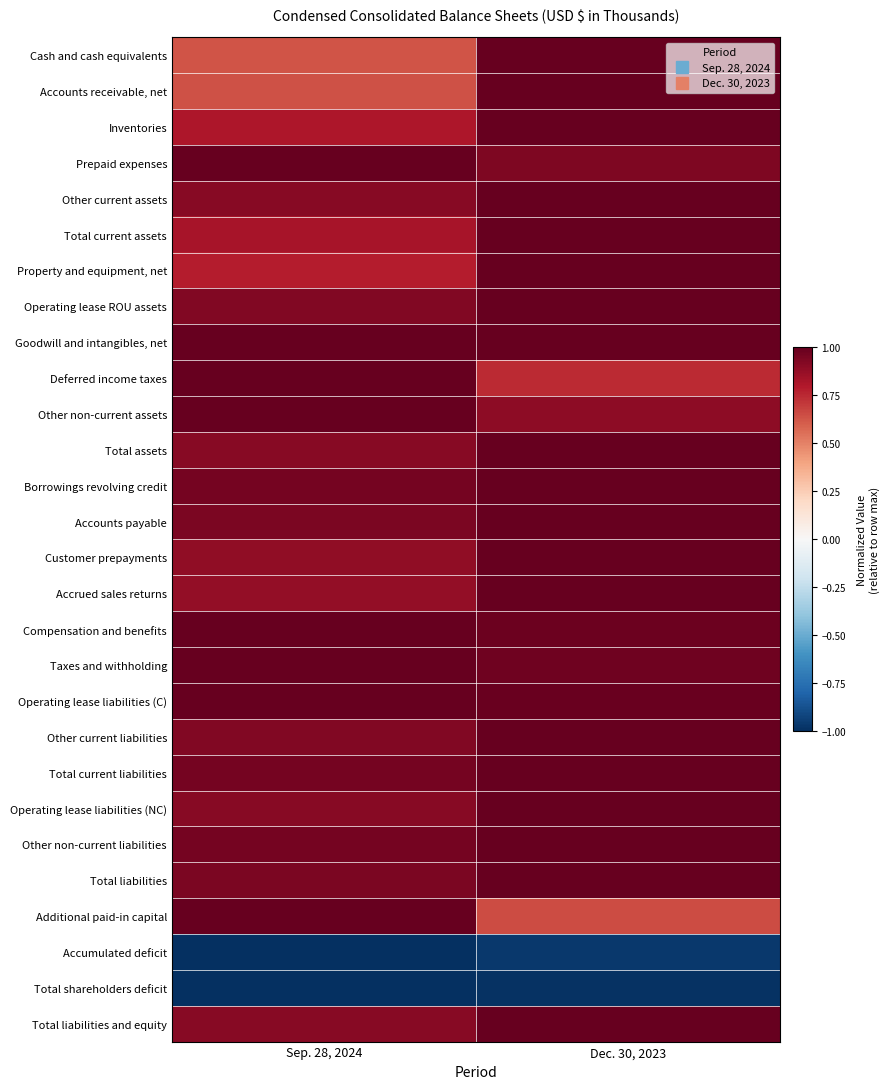

Reading left to right, list all the values displayed in this chart.

Cash and cash equivalents: Sep. 28, 2024=0.6	Dec. 30, 2023=1.0
Accounts receivable, net: Sep. 28, 2024=0.6	Dec. 30, 2023=1.0
Inventories: Sep. 28, 2024=0.8	Dec. 30, 2023=1.0
Prepaid expenses: Sep. 28, 2024=1.0	Dec. 30, 2023=0.9
Other current assets: Sep. 28, 2024=0.9	Dec. 30, 2023=1.0
Total current assets: Sep. 28, 2024=0.8	Dec. 30, 2023=1.0
Property and equipment, net: Sep. 28, 2024=0.8	Dec. 30, 2023=1.0
Operating lease ROU assets: Sep. 28, 2024=0.9	Dec. 30, 2023=1.0
Goodwill and intangibles, net: Sep. 28, 2024=1.0	Dec. 30, 2023=1.0
Deferred income taxes: Sep. 28, 2024=1.0	Dec. 30, 2023=0.7
Other non-current assets: Sep. 28, 2024=1.0	Dec. 30, 2023=0.9
Total assets: Sep. 28, 2024=0.9	Dec. 30, 2023=1.0
Borrowings revolving credit: Sep. 28, 2024=1.0	Dec. 30, 2023=1.0
Accounts payable: Sep. 28, 2024=0.9	Dec. 30, 2023=1.0
Customer prepayments: Sep. 28, 2024=0.9	Dec. 30, 2023=1.0
Accrued sales returns: Sep. 28, 2024=0.9	Dec. 30, 2023=1.0
Compensation and benefits: Sep. 28, 2024=1.0	Dec. 30, 2023=1.0
Taxes and withholding: Sep. 28, 2024=1.0	Dec. 30, 2023=1.0
Operating lease liabilities (C): Sep. 28, 2024=1.0	Dec. 30, 2023=1.0
Other current liabilities: Sep. 28, 2024=0.9	Dec. 30, 2023=1.0
Total current liabilities: Sep. 28, 2024=1.0	Dec. 30, 2023=1.0
Operating lease liabilities (NC): Sep. 28, 2024=0.9	Dec. 30, 2023=1.0
Other non-current liabilities: Sep. 28, 2024=1.0	Dec. 30, 2023=1.0
Total liabilities: Sep. 28, 2024=0.9	Dec. 30, 2023=1.0
Additional paid-in capital: Sep. 28, 2024=1.0	Dec. 30, 2023=0.7
Accumulated deficit: Sep. 28, 2024=-1.0	Dec. 30, 2023=-1.0
Total shareholders deficit: Sep. 28, 2024=-1.0	Dec. 30, 2023=-1.0
Total liabilities and equity: Sep. 28, 2024=0.9	Dec. 30, 2023=1.0